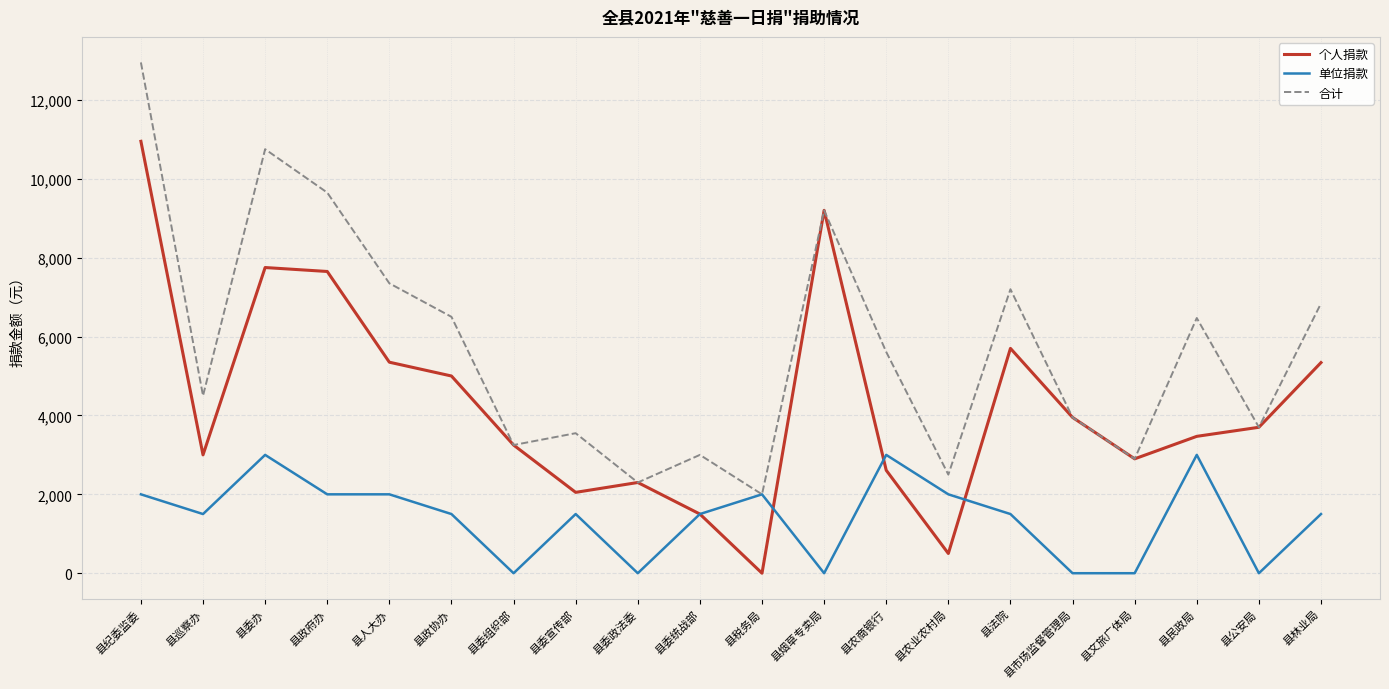

Rank the series by their maximum value, from highest to lowest.

合计, 个人捐款, 单位捐款